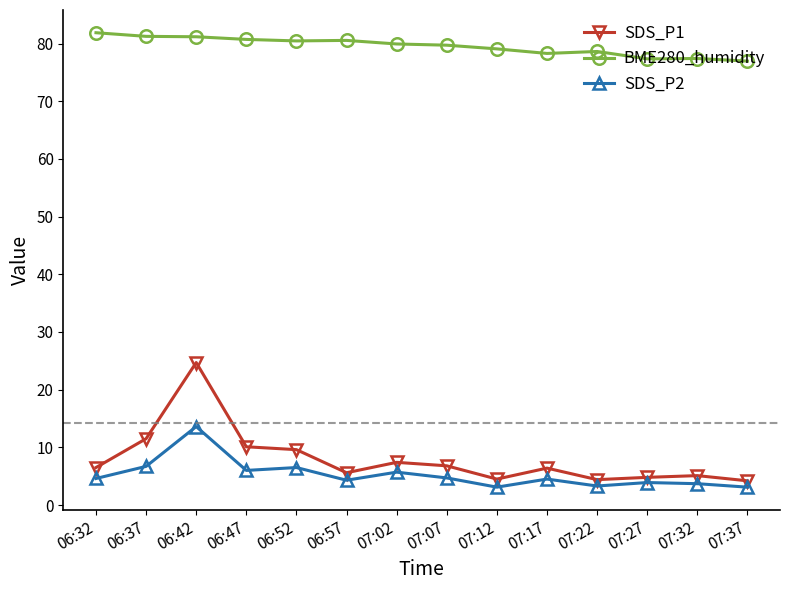

What is the difference between the SDS_P1 values at 07:07 and 07:32?

1.7